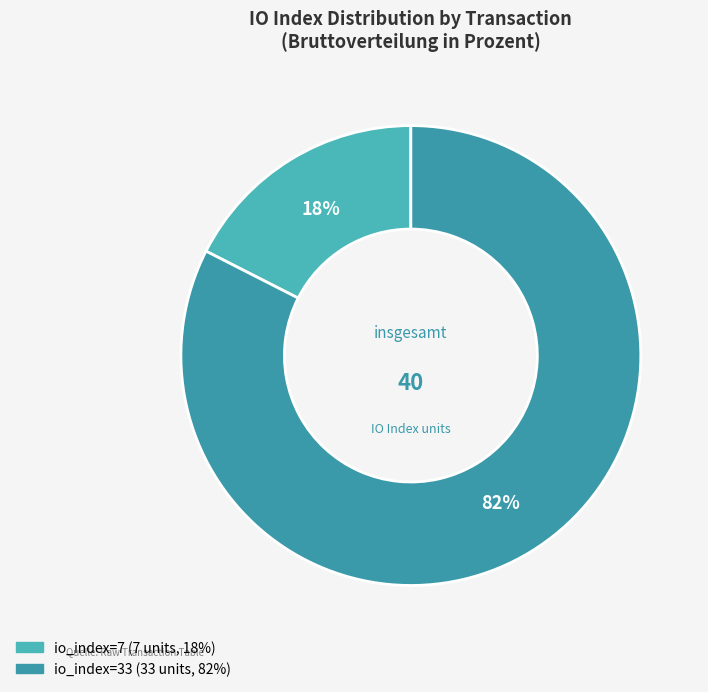

What is the change in value from io_index=7 to io_index=33?

+26